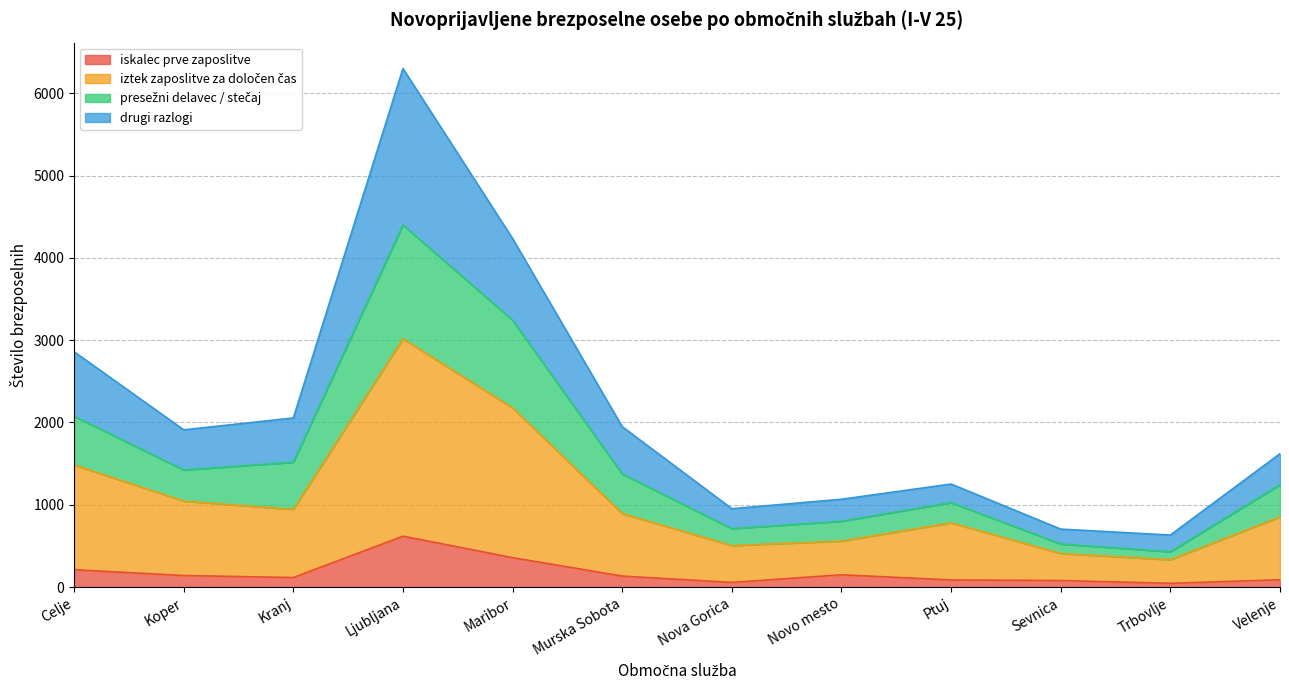

Does the chart display data point markers on the line(s)?

No